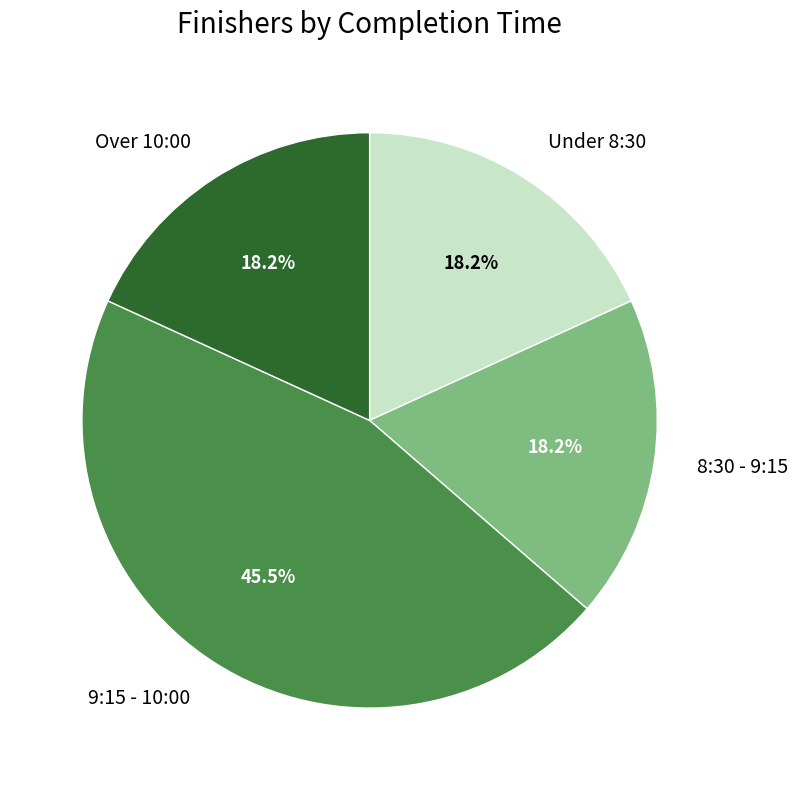

Approximately how many times larger is the value at 9:15 - 10:00 compared to Under 8:30?

2.5